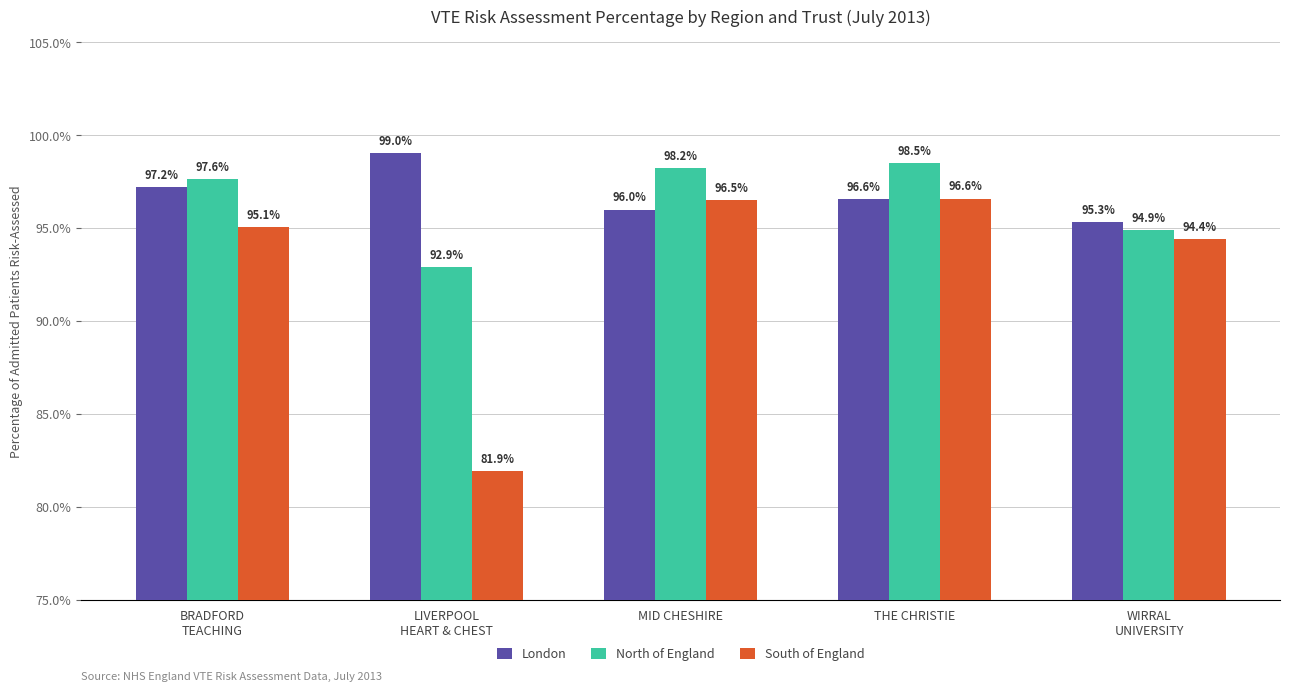

What is the label of the 1st bar from the left?

BRADFORD
TEACHING